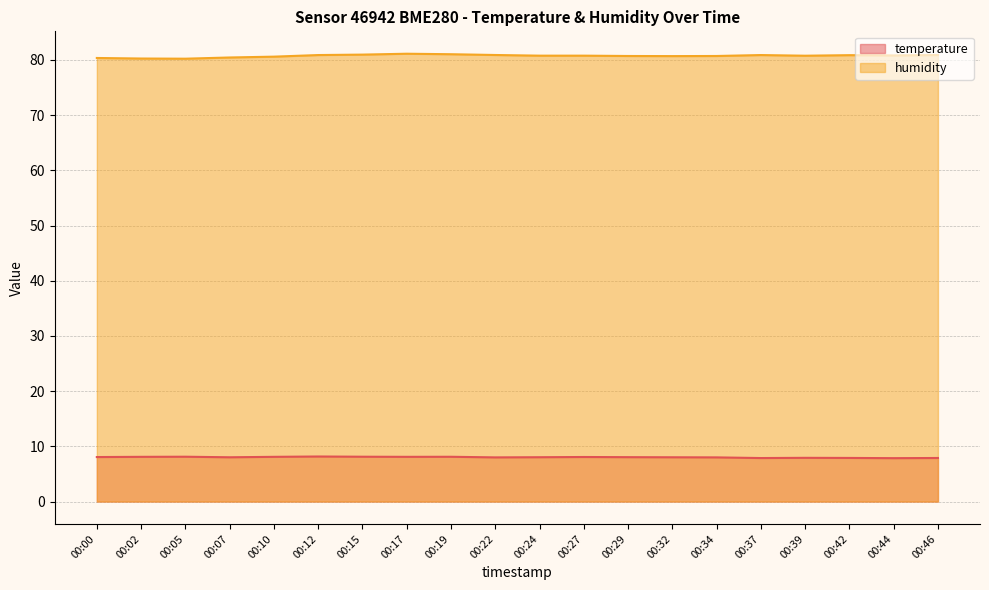

What is the value of the humidity point at the 8th from the left?

81.1